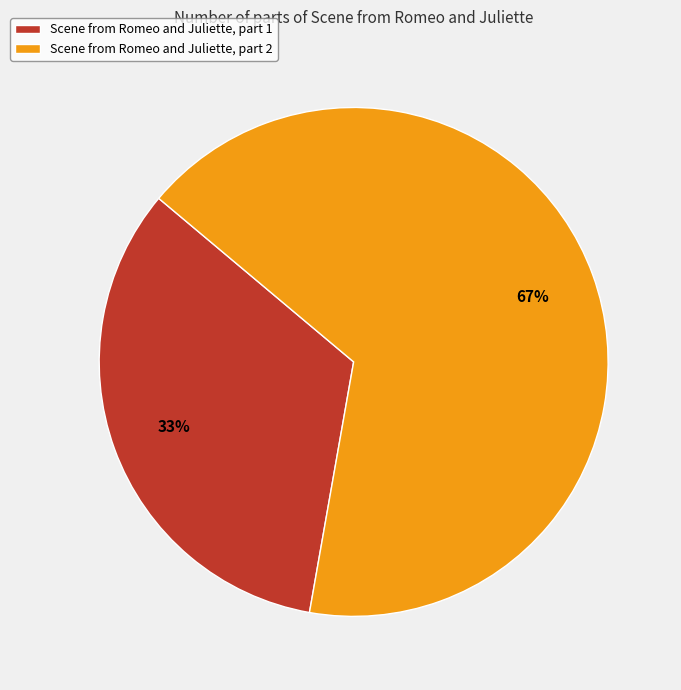

Approximately how many times larger is the value at Scene from Romeo and Juliette, part 1 compared to Scene from Romeo and Juliette, part 2?

0.5